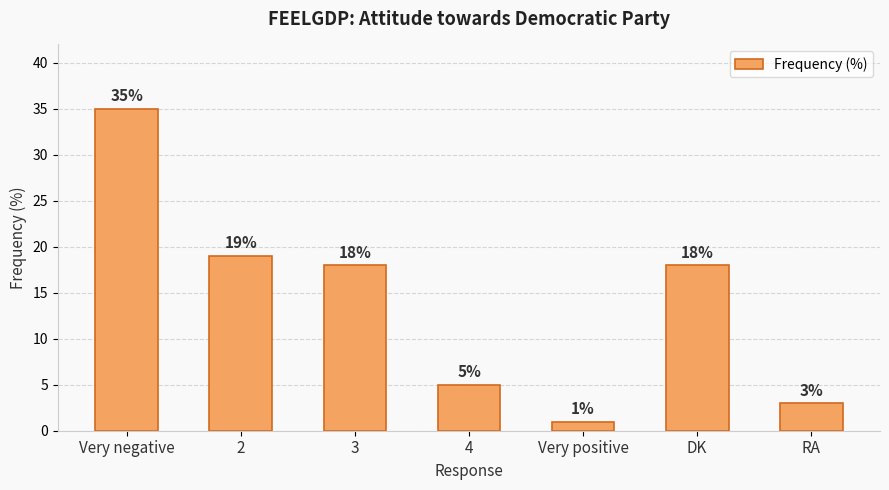

What is the label of the 4th bar from the left?

4